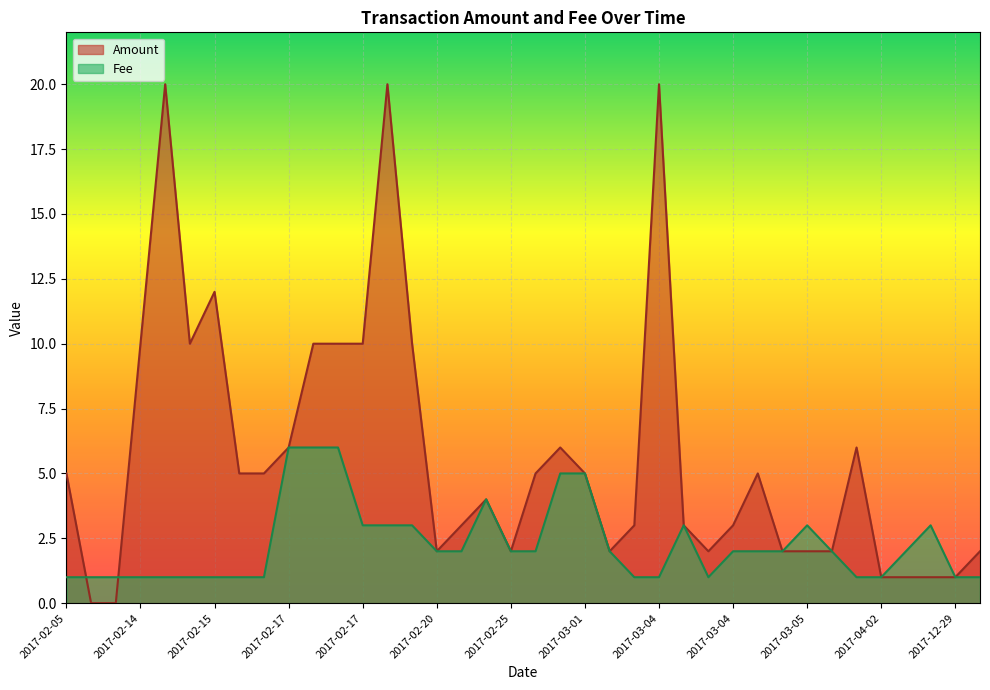

How many data points in Amount are above 5?

13